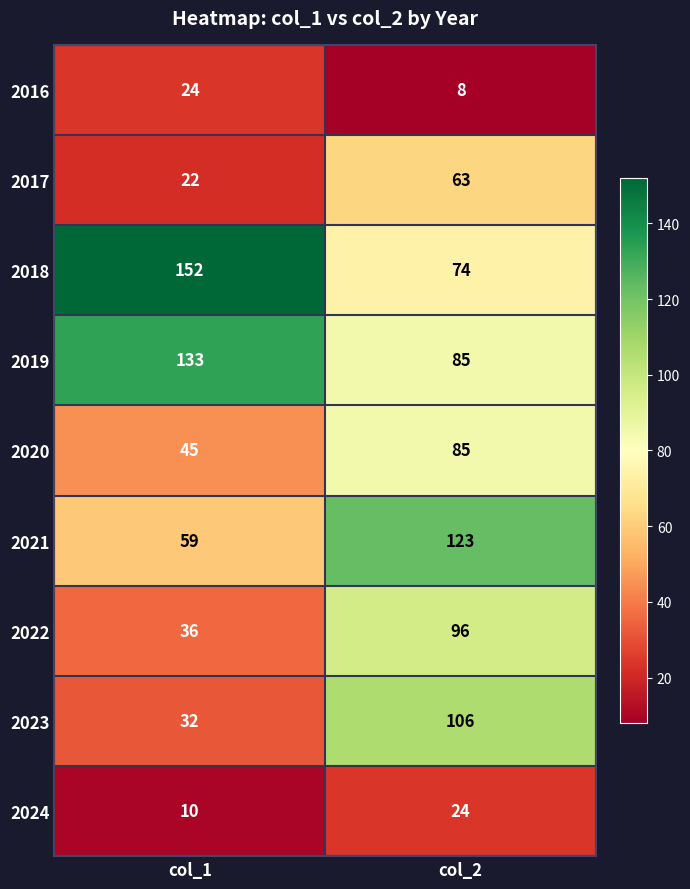

Where is 2024 nearest to the value 17?

col_1